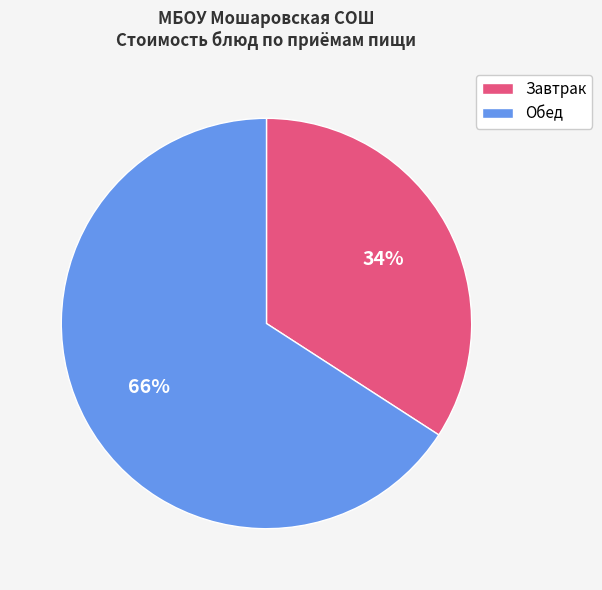

To the nearest percent, what is the difference between the largest and smallest slice percentages?

32%